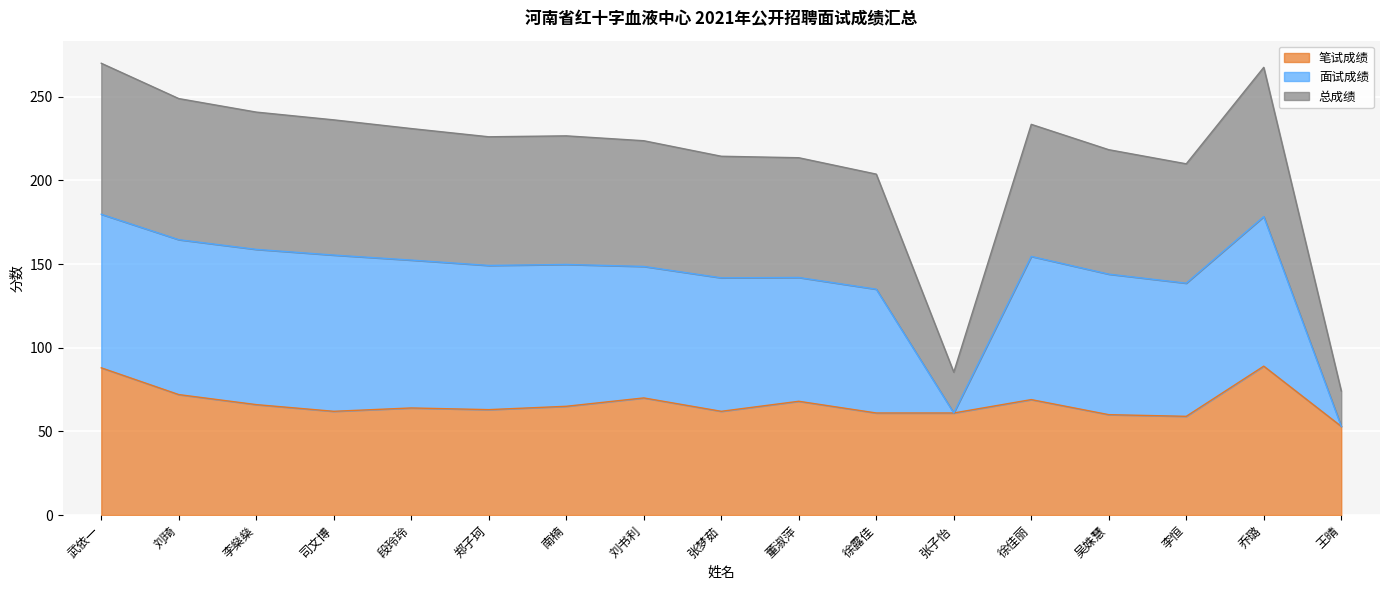

What is the difference between the second highest and minimum values in the 笔试成绩 series?

35.0